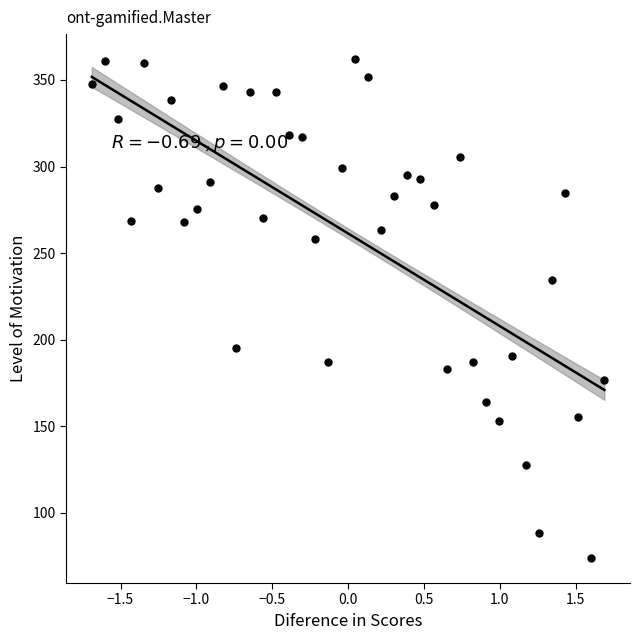

What is the range of Y values (max minus min)?

288.4